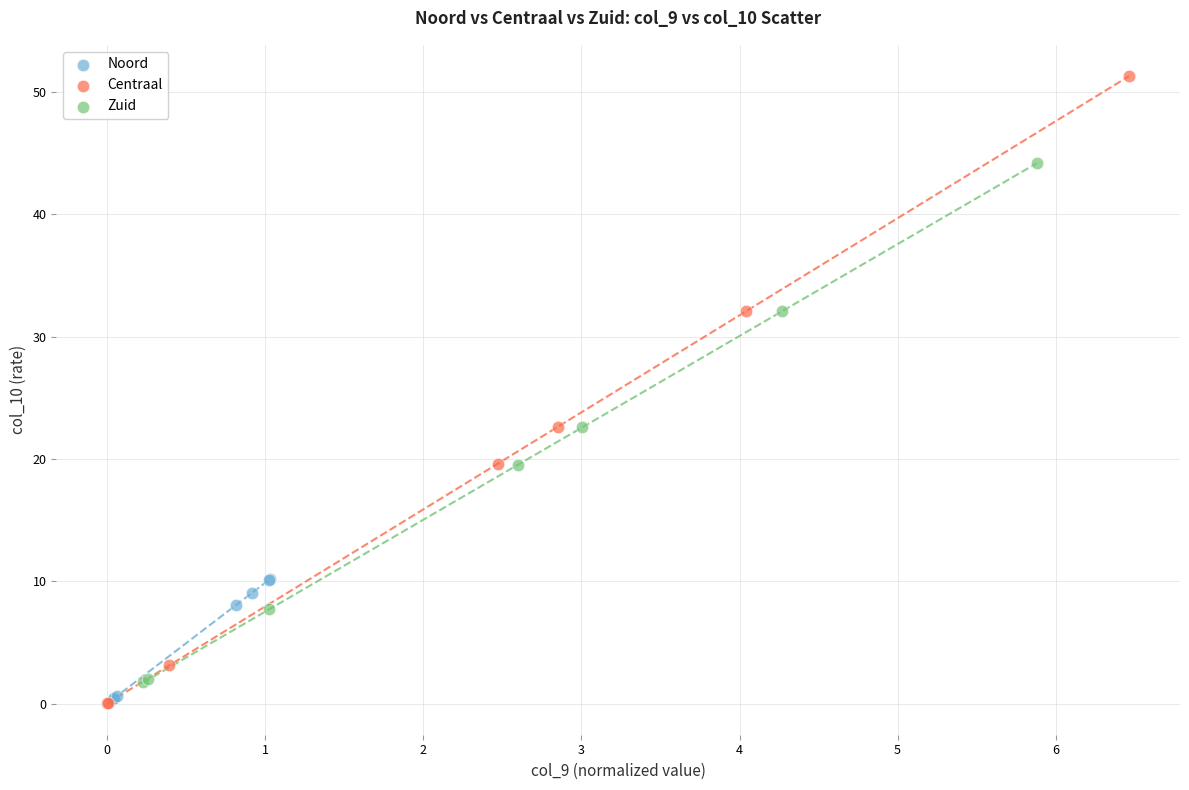

Which series has the largest Y range (max minus min)?

Centraal